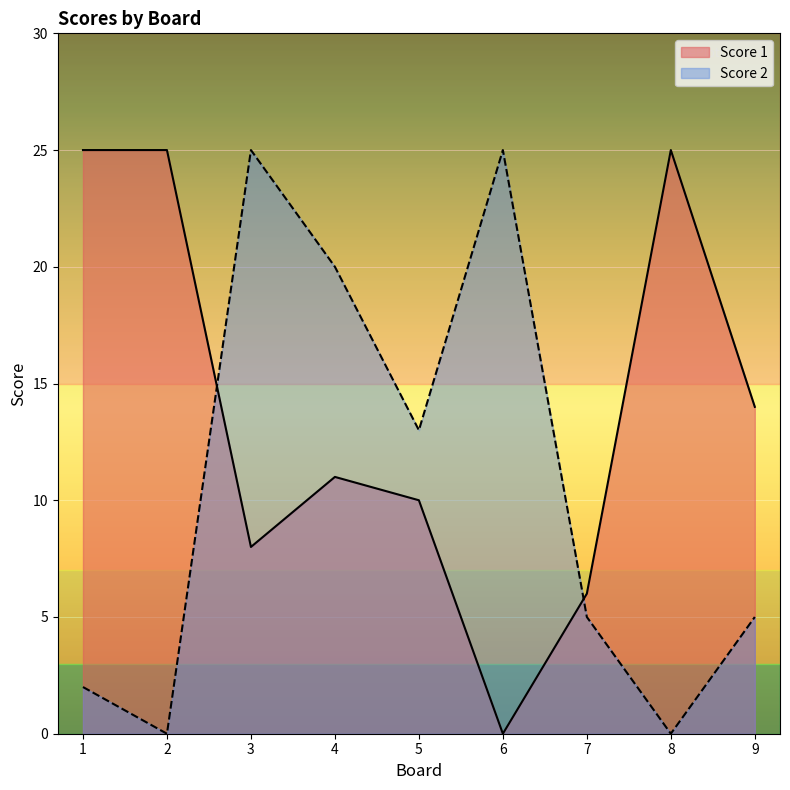

How many values in the Score 2 series exceed 5?

4